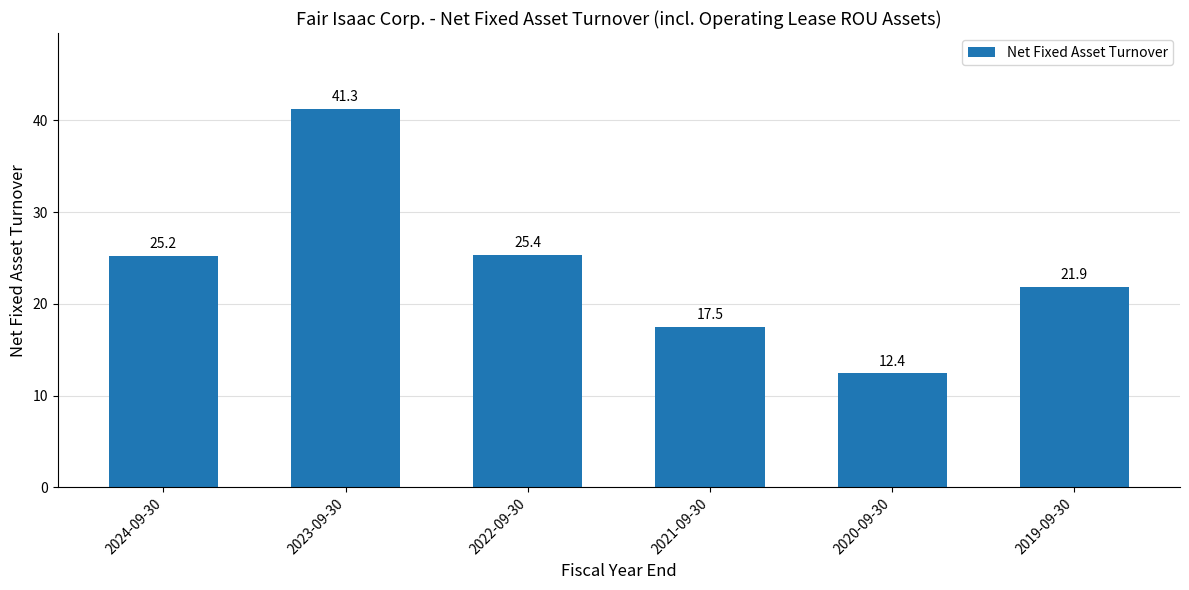

Count the number of data series in this chart.

1